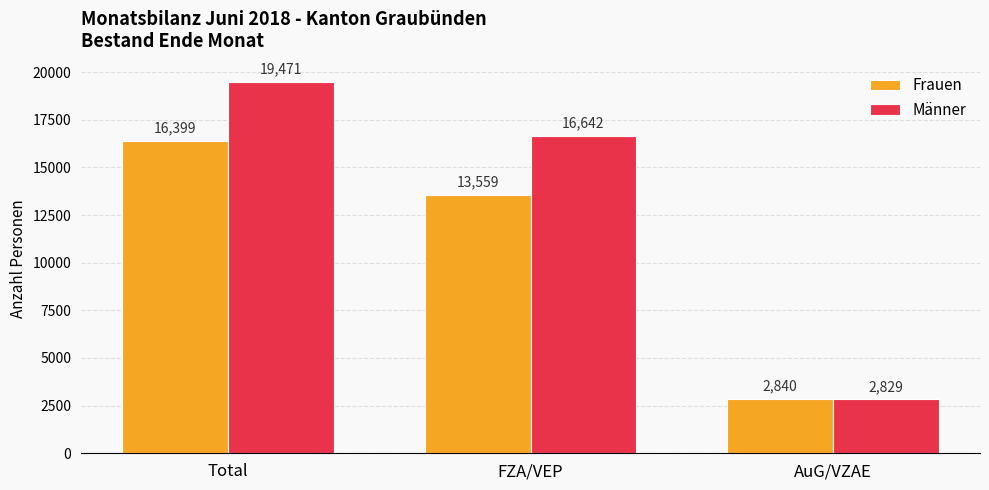

How many Männer values are between 2829 and 19471?

3